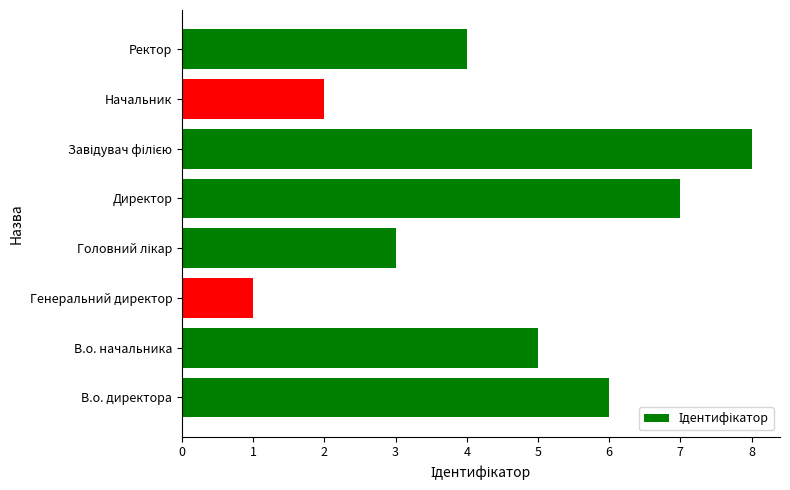

What is the sum of all values?

36